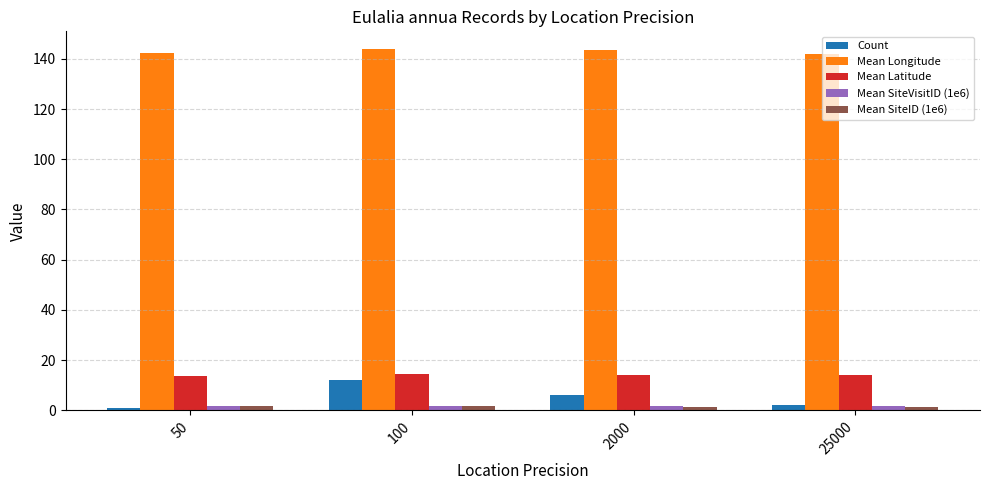

Is it true that Mean Latitude equals 14.2 at 25000?

True